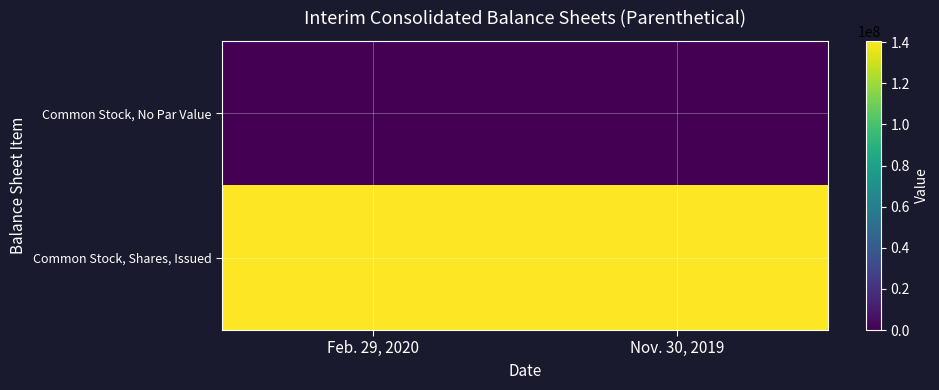

Which series has the largest range (max minus min)?

Common Stock, Shares, Issued